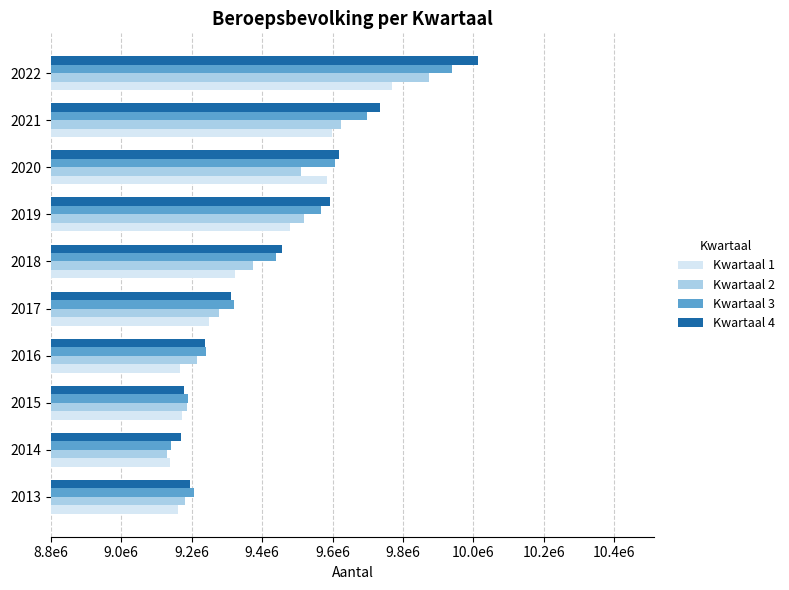

What are all the series names shown in the legend?

Kwartaal 1, Kwartaal 2, Kwartaal 3, Kwartaal 4